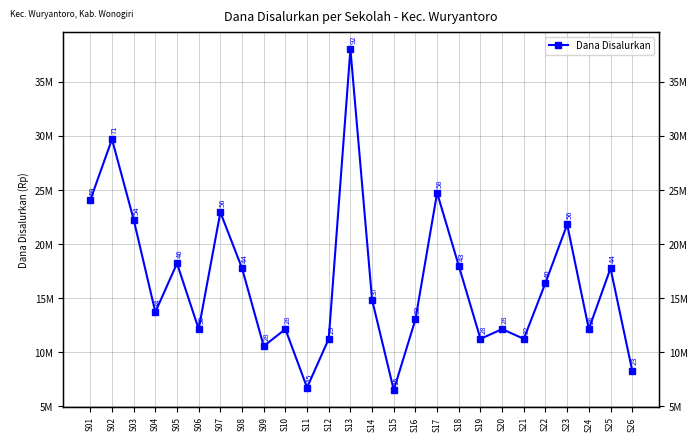

What is the sum of the values at S15 and S12?

17775000